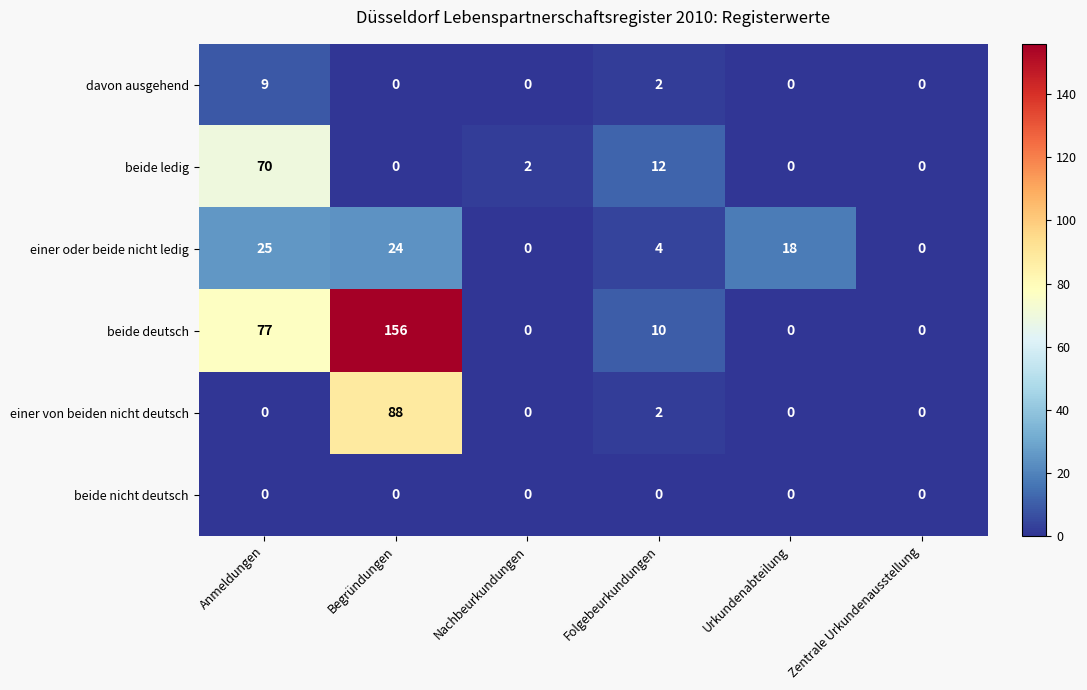

The beide deutsch series shows 41 at Anmeldungen. True or false?

False